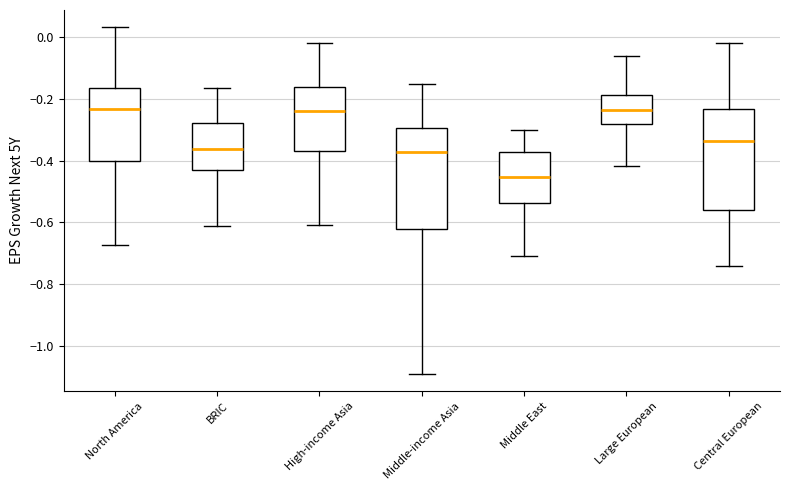

Where does the lower whisker of the box for Large European end on the y-axis? The values are not printed on the chart, so give them approximately, as read against the axis.

-0.42